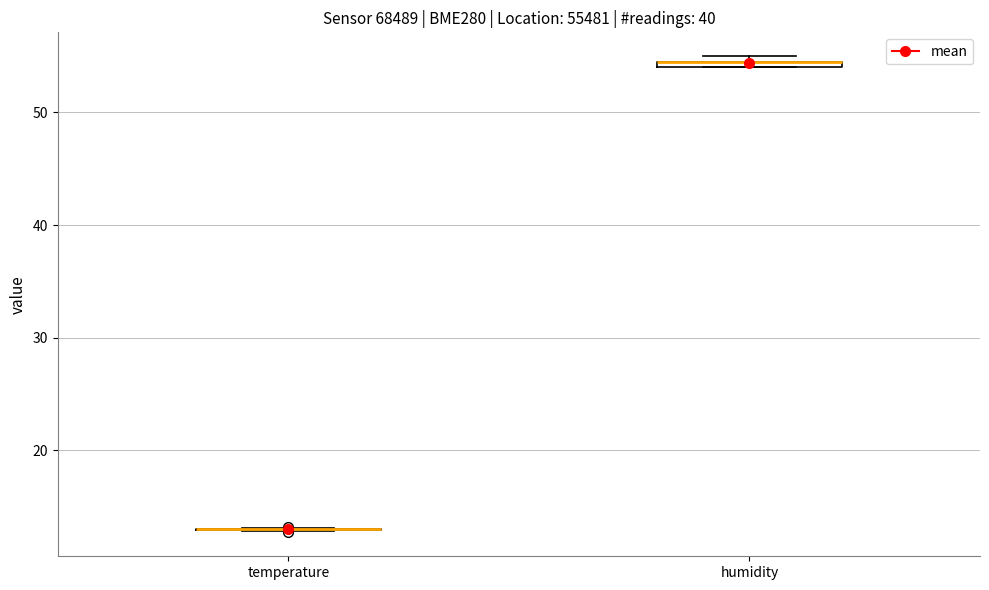

Where is the lower edge of the box for humidity on the y-axis? The values are not printed on the chart, so give them approximately, as read against the axis.

54